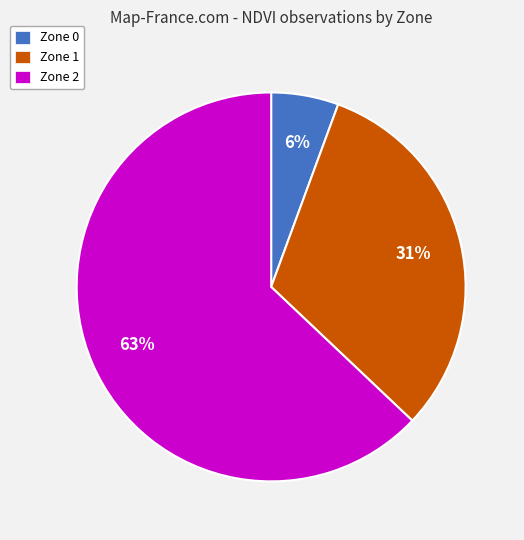

What percentage is the Zone 1 slice, to the nearest percent?

31%